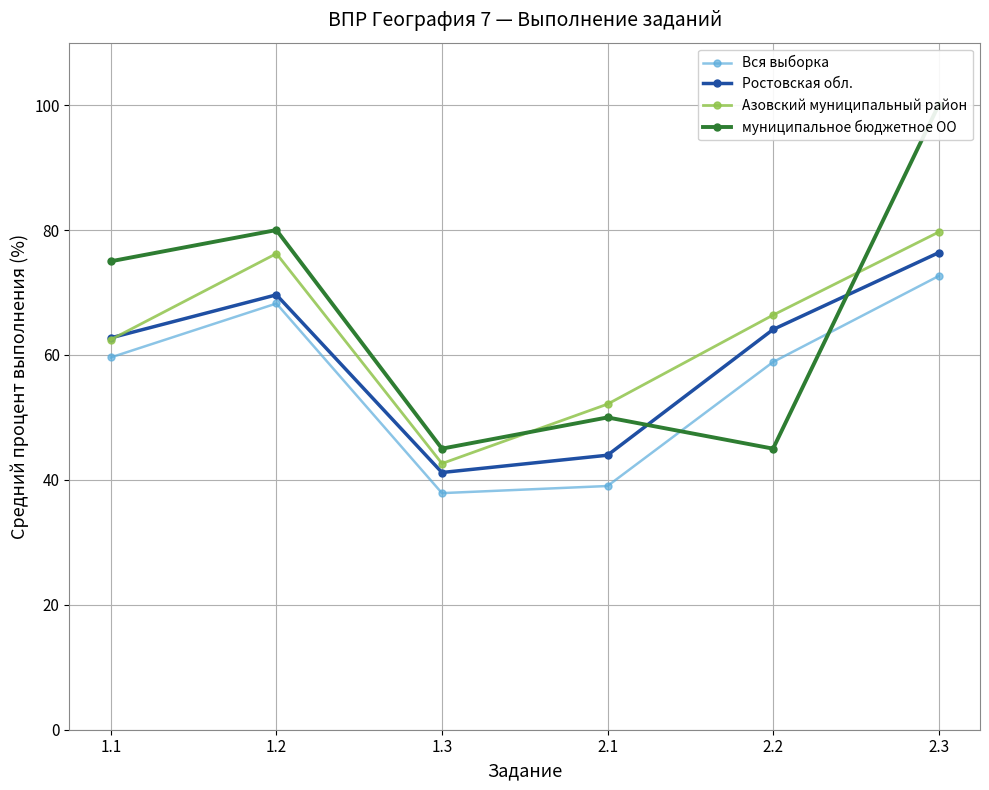

At which category is the sum across all series the highest?

2.3